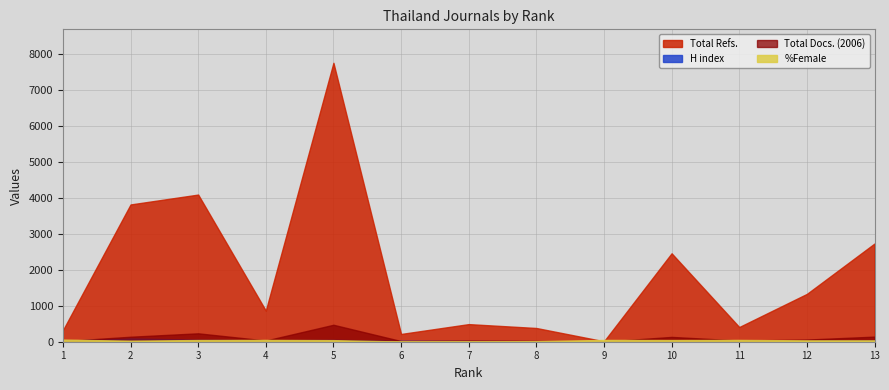

Which series has the widest spread of values?

Total Refs.